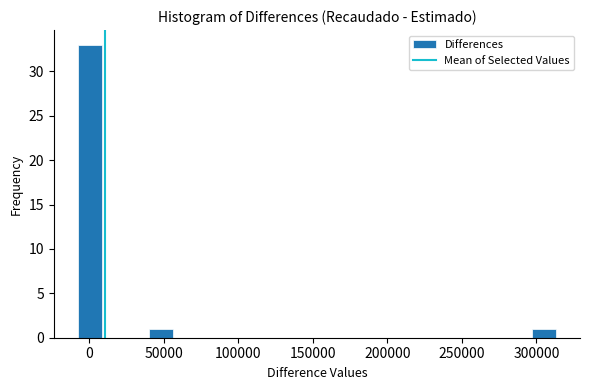

Around what value on the x-axis is the tallest bar? Give the approximate position of its centre, as read against the axis.

0